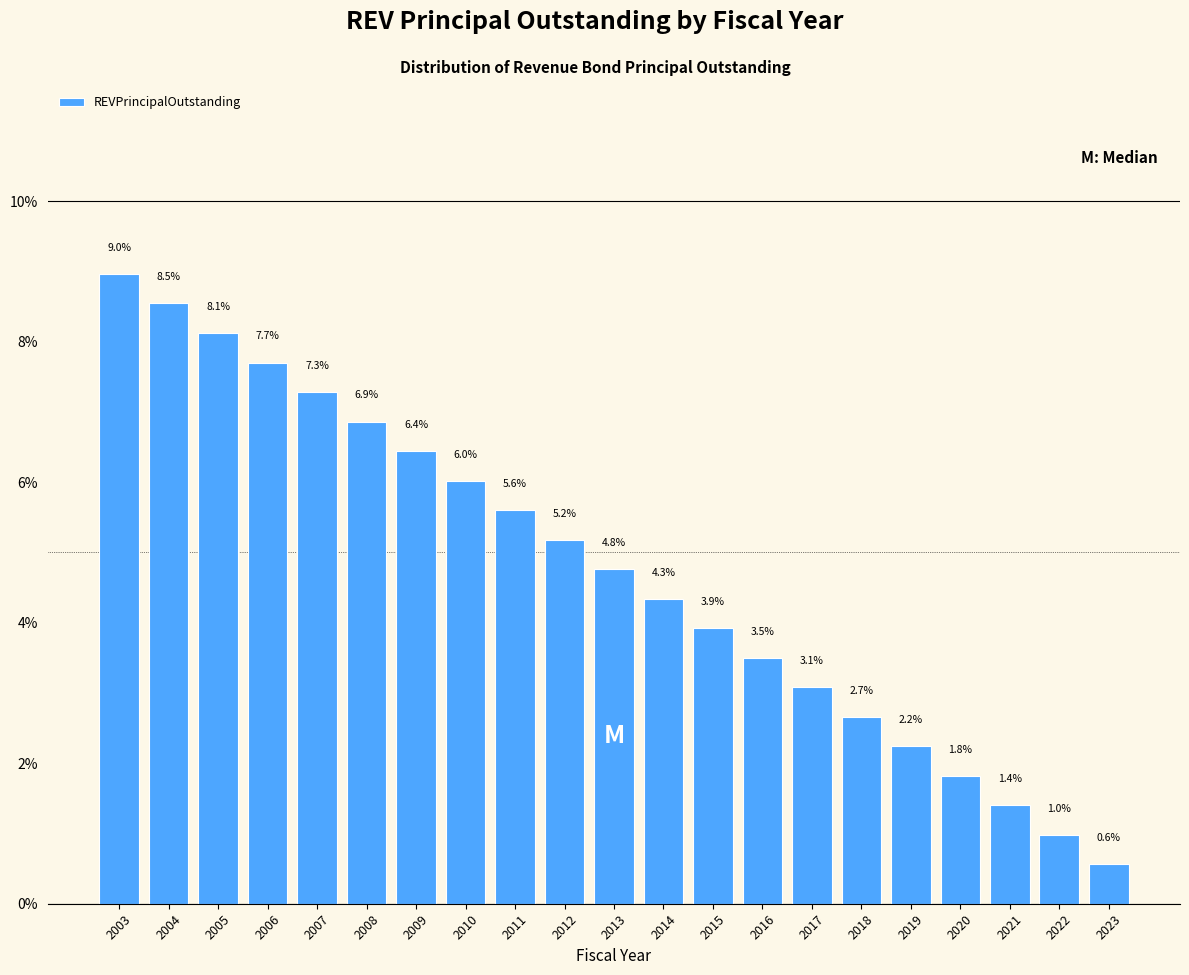

Reading left to right, transcribe all the data shown in this chart.

9.0	8.5	8.1	7.7	7.3	6.9	6.4	6.0	5.6	5.2	4.8	4.3	3.9	3.5	3.1	2.7	2.2	1.8	1.4	1.0	0.6